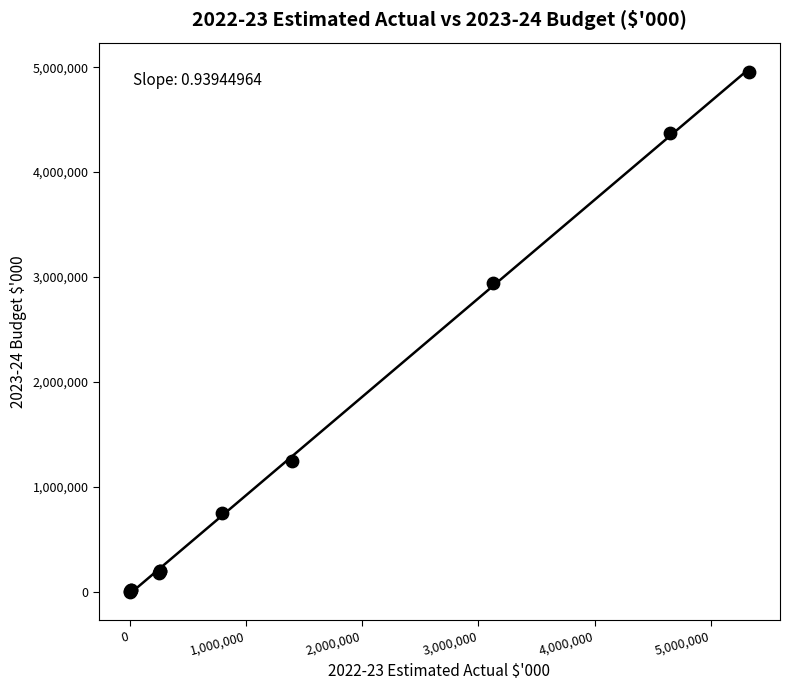

What Y value in the scatter plot is closest to 2479323?

2940230